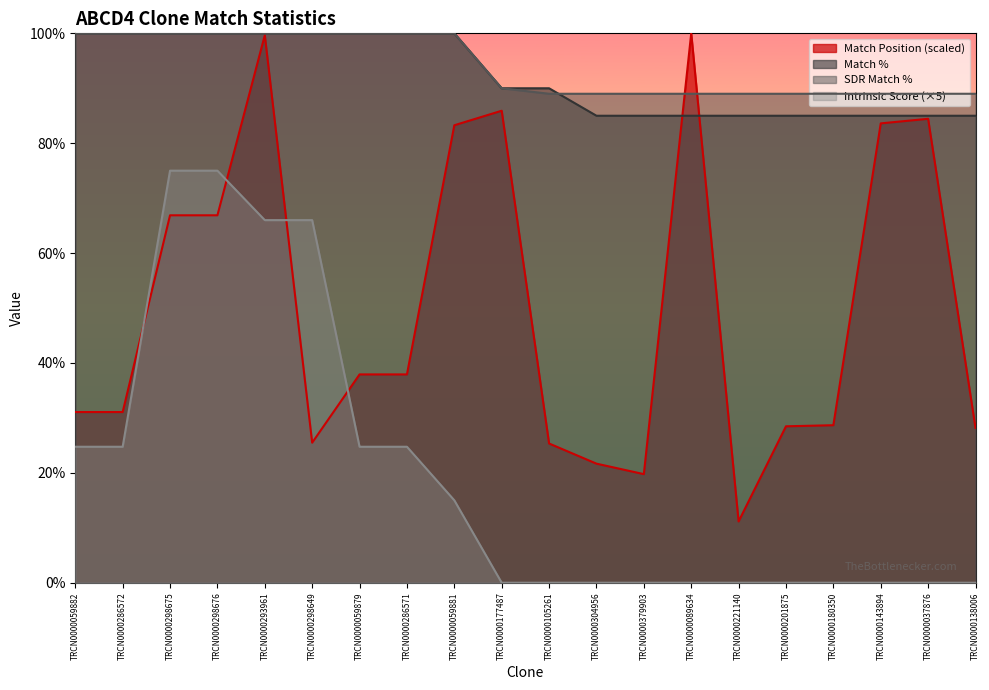

What is the sum of the Intrinsic Score values at TRCN0000180350 and TRCN0000286571?

24.8